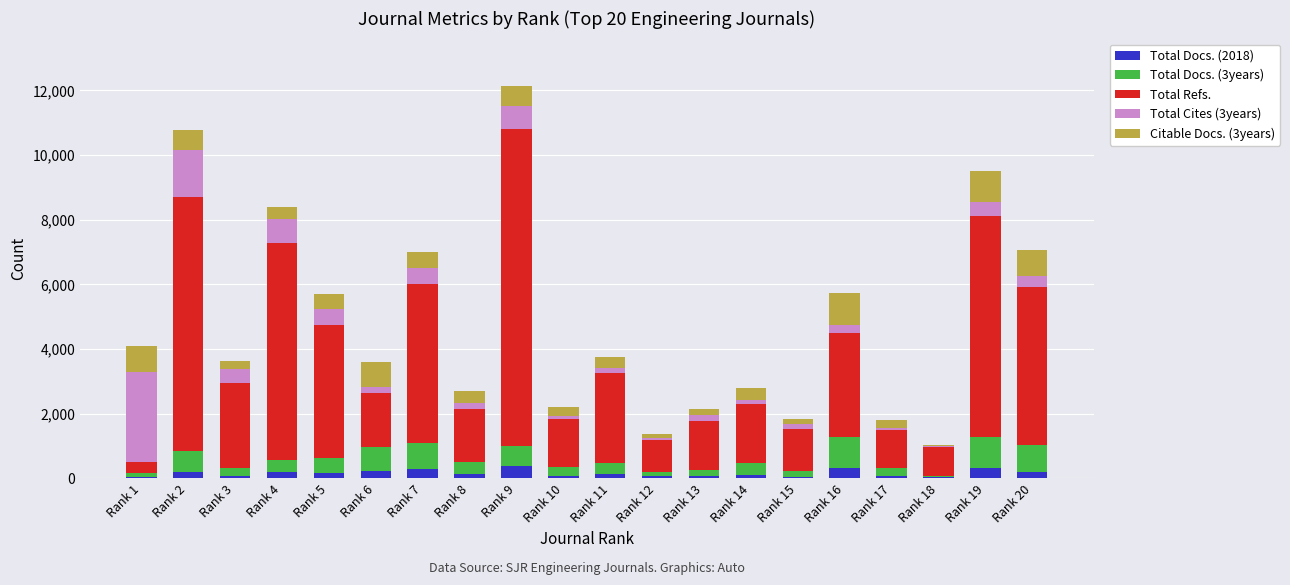

At which category is the sum across all series the highest?

Rank 9